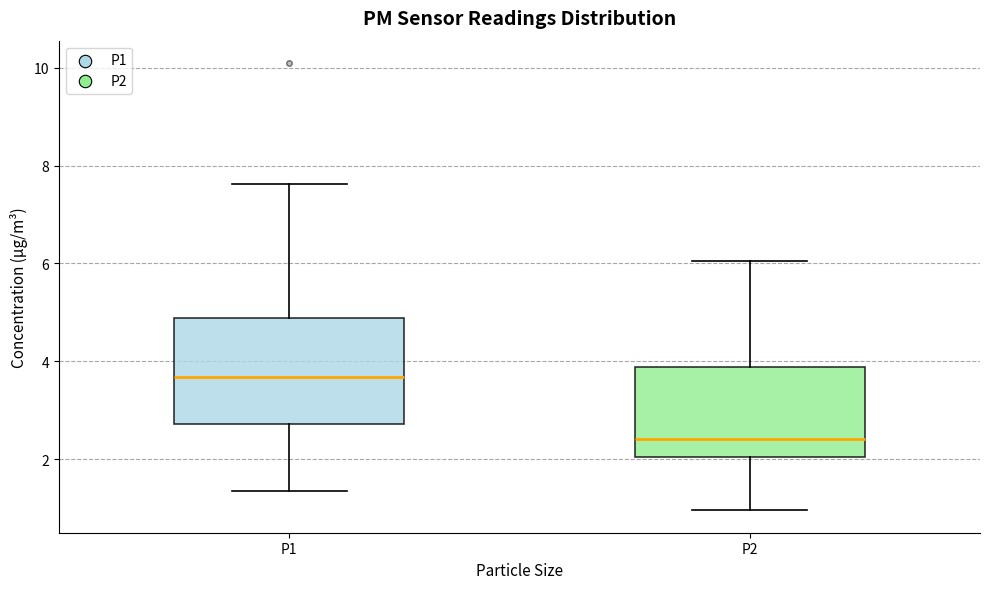

Comparing the boxes themselves (not the whiskers), which one is the tallest?

P1